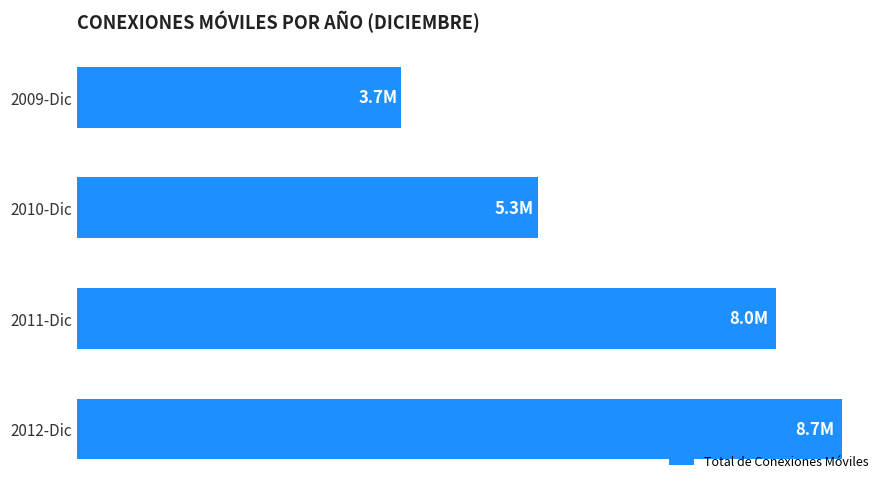

What is the average value?

6403773